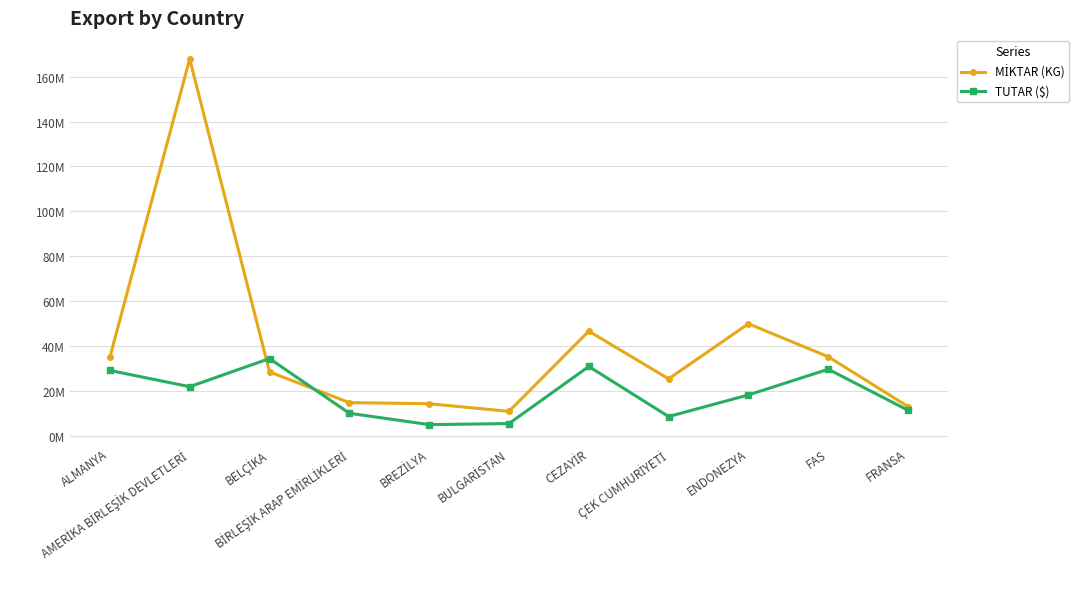

What is the sum of all MİKTAR (KG) values?

442697160